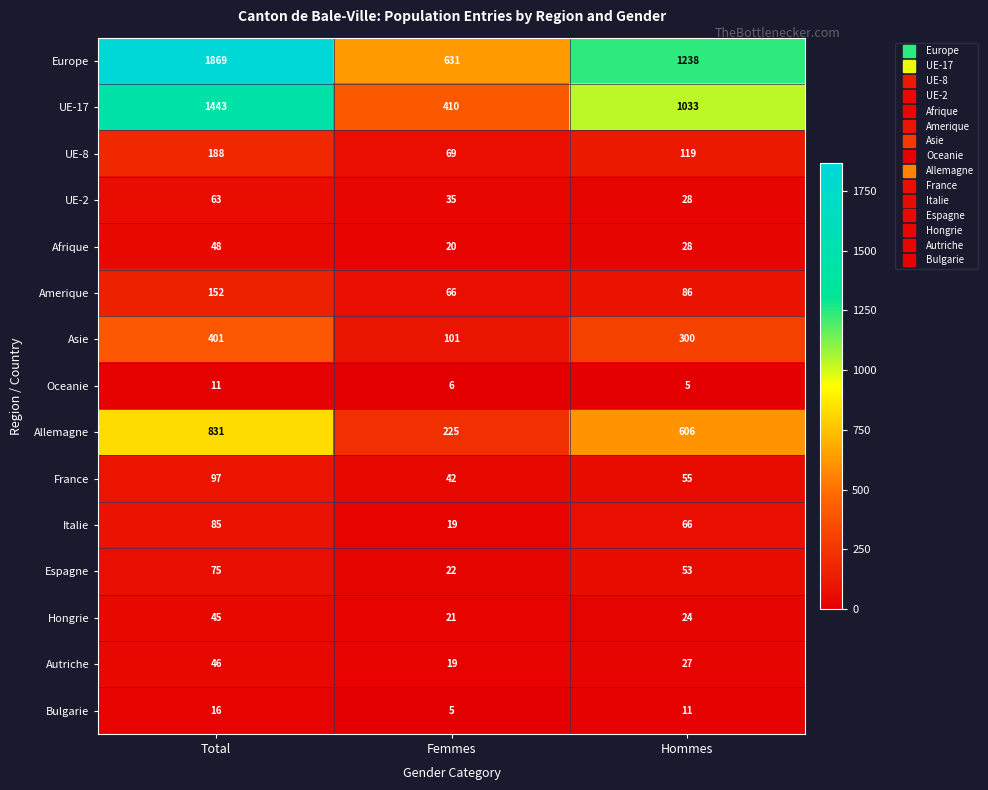

Which series has the widest spread of values?

Europe